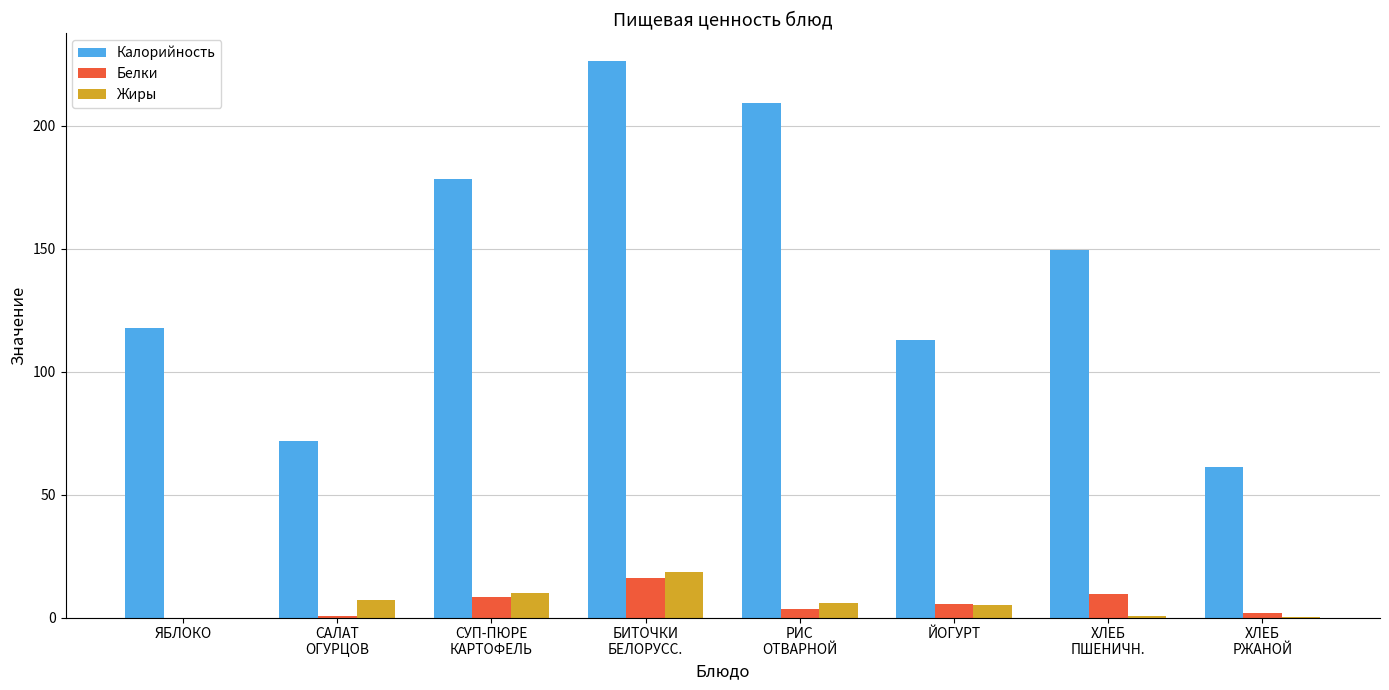

What is the sum of all Жиры values?

47.5